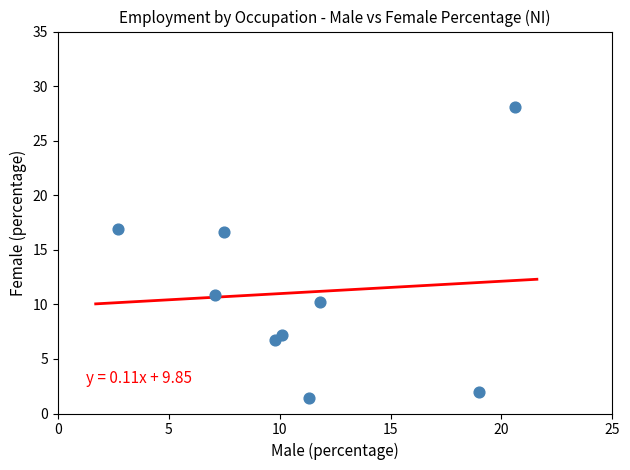

What is the average Y value?

11.1